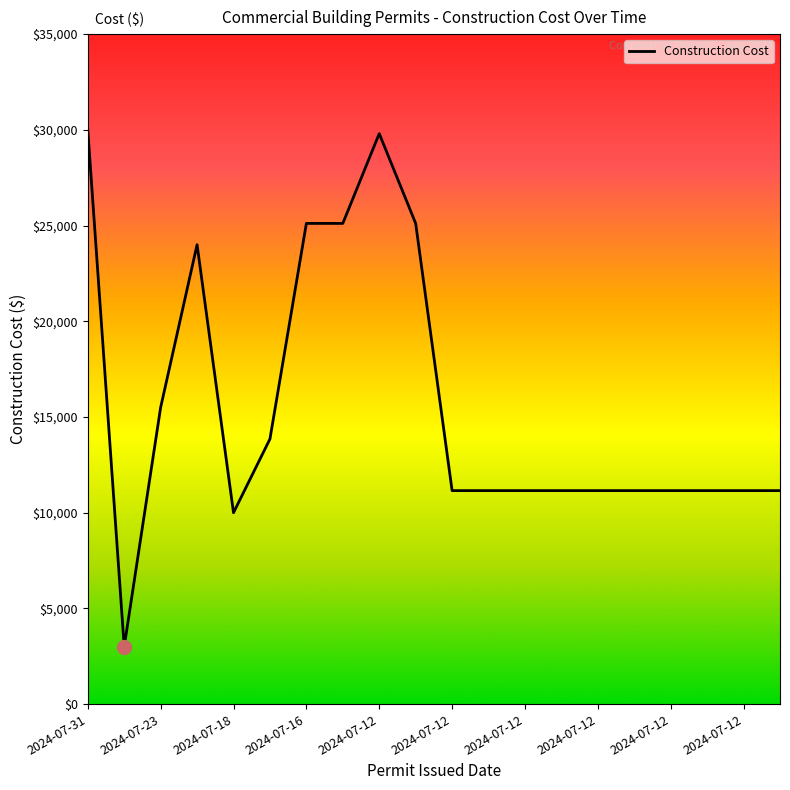

What is the greatest value displayed?

30000